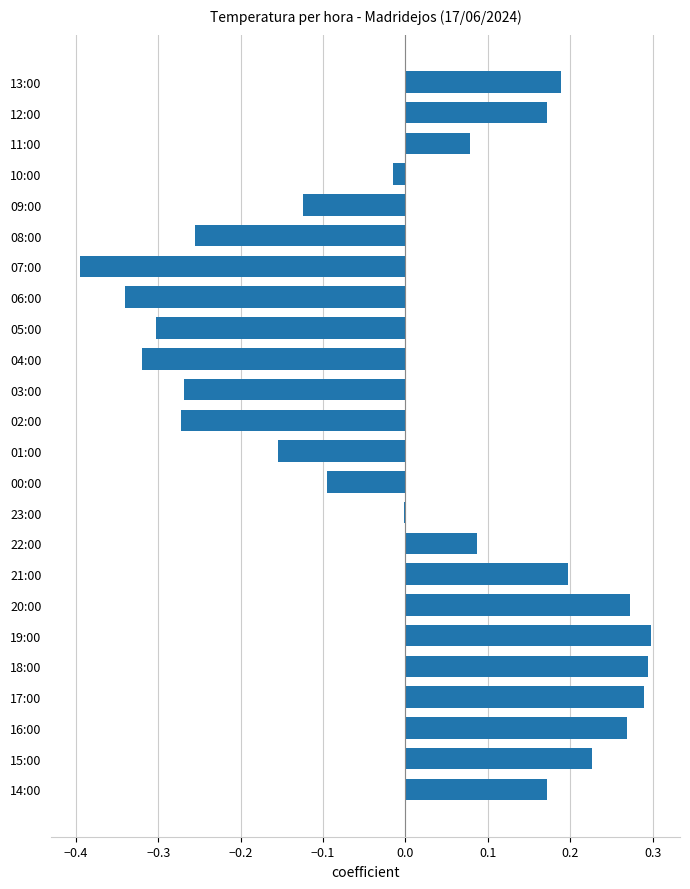

Which has a higher value, 18:00 or 22:00?

18:00